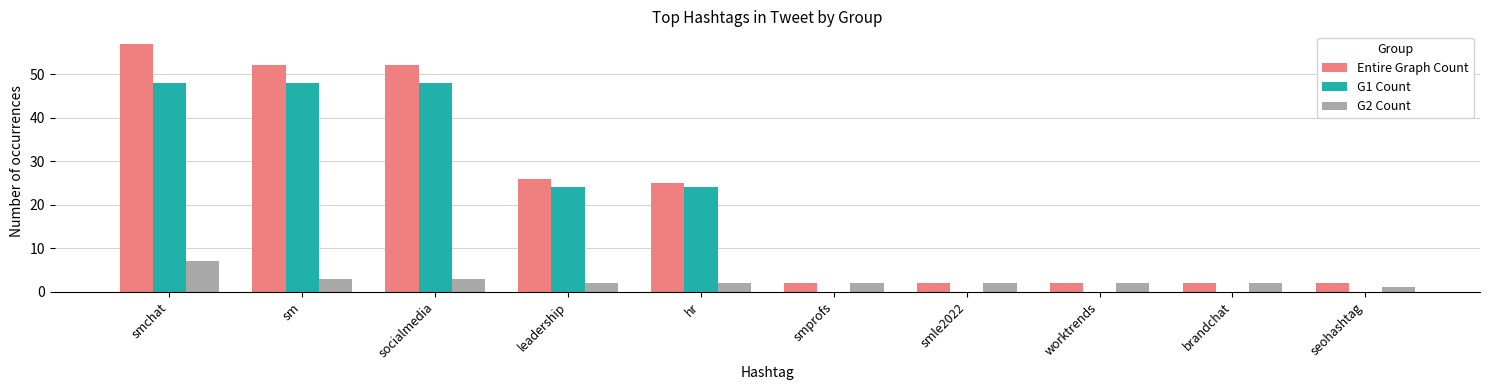

What is the greatest value displayed?

57